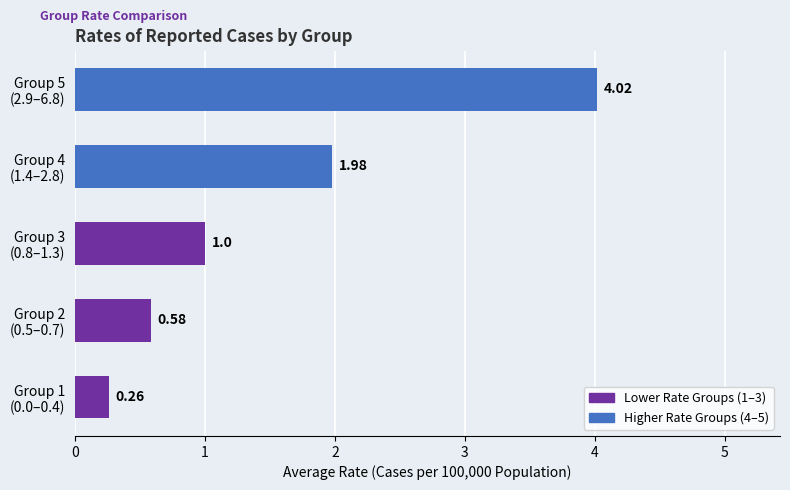

What is the average value?

1.6